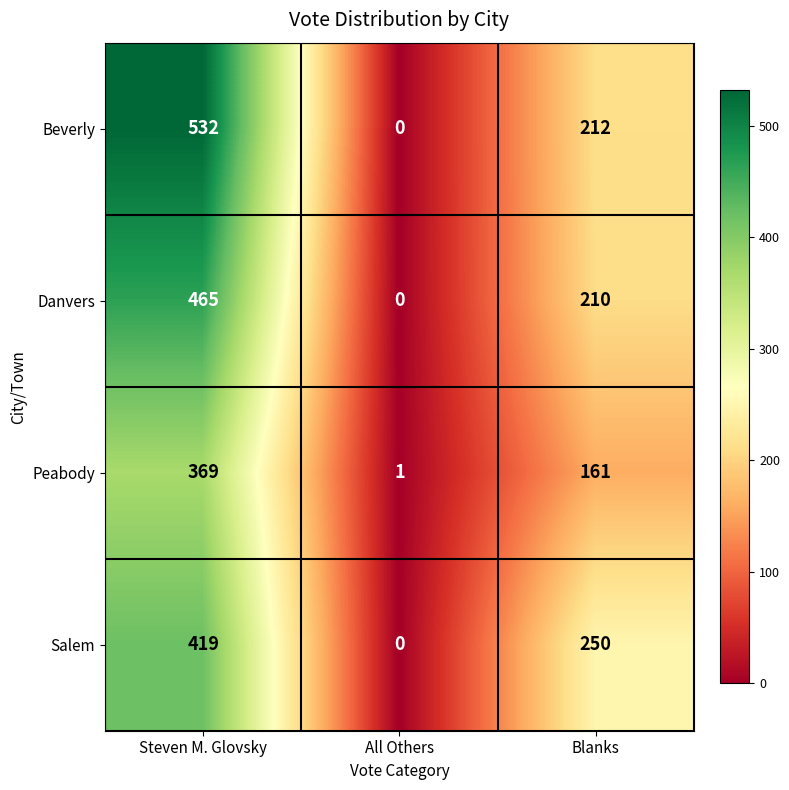

Is it true that Salem equals 0 at All Others?

True